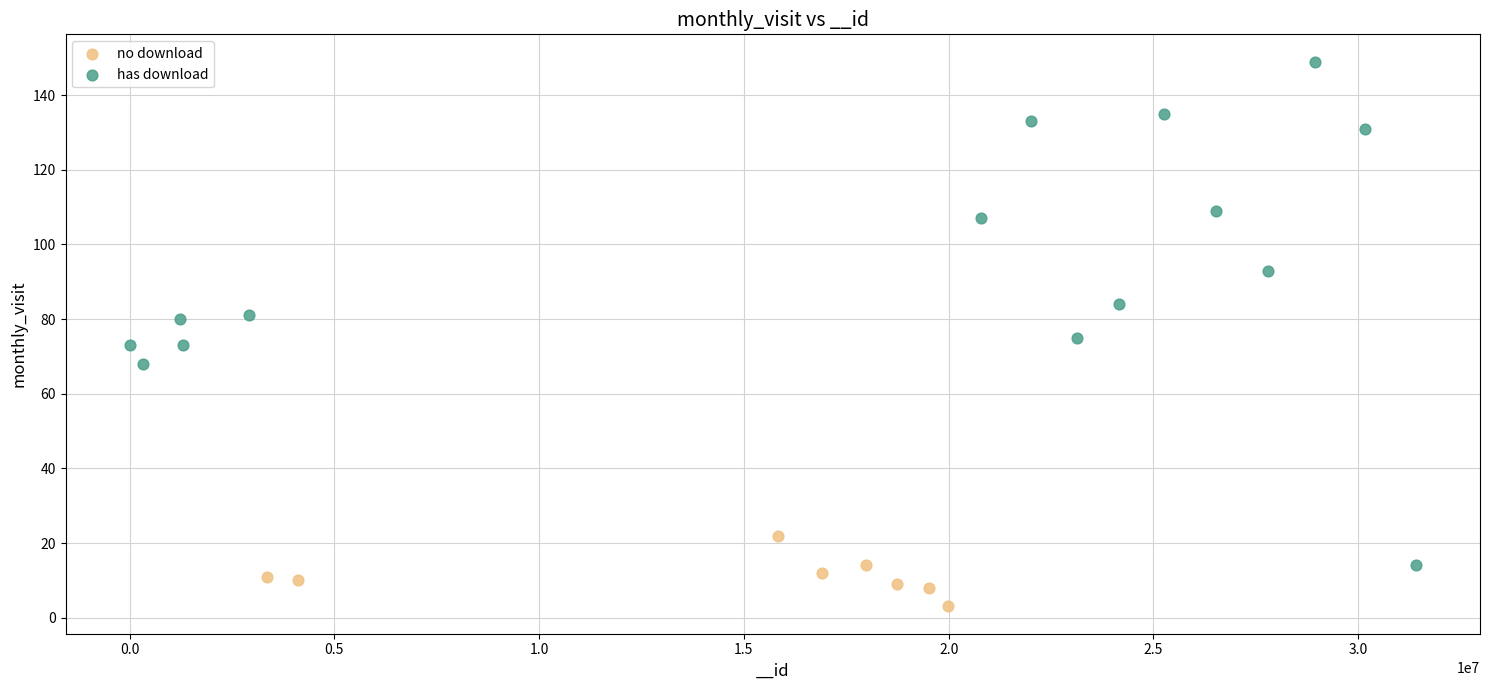

Which series contains the highest Y value?

has download